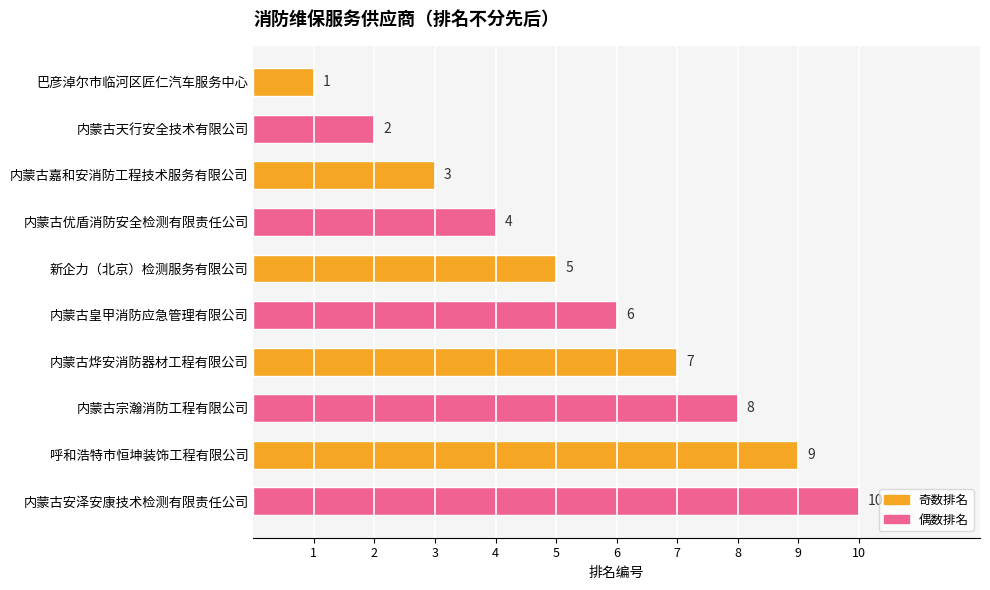

At which category does the chart reach its peak across all series?

内蒙古安泽安康技术检测有限责任公司